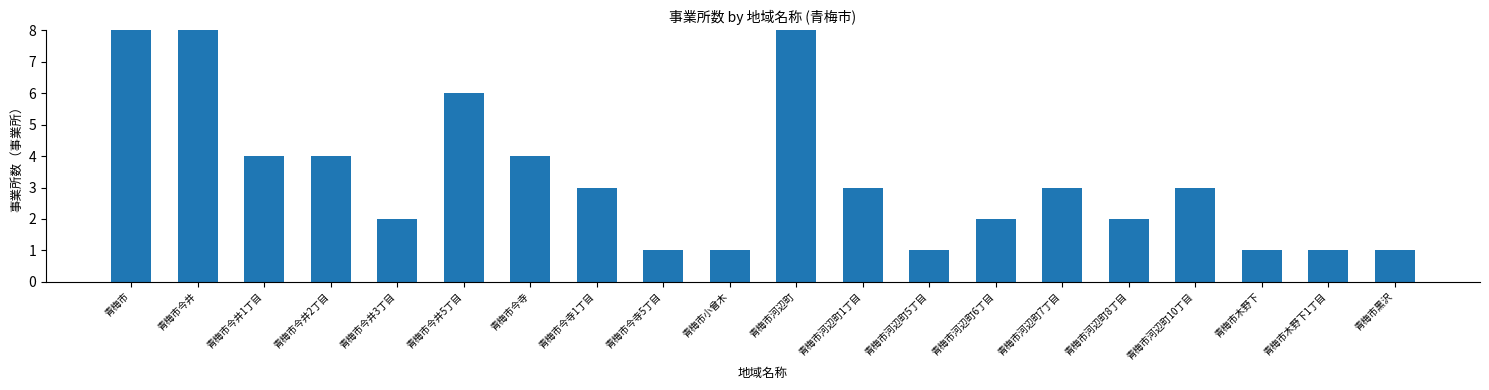

What is the difference between the maximum and minimum values?

140